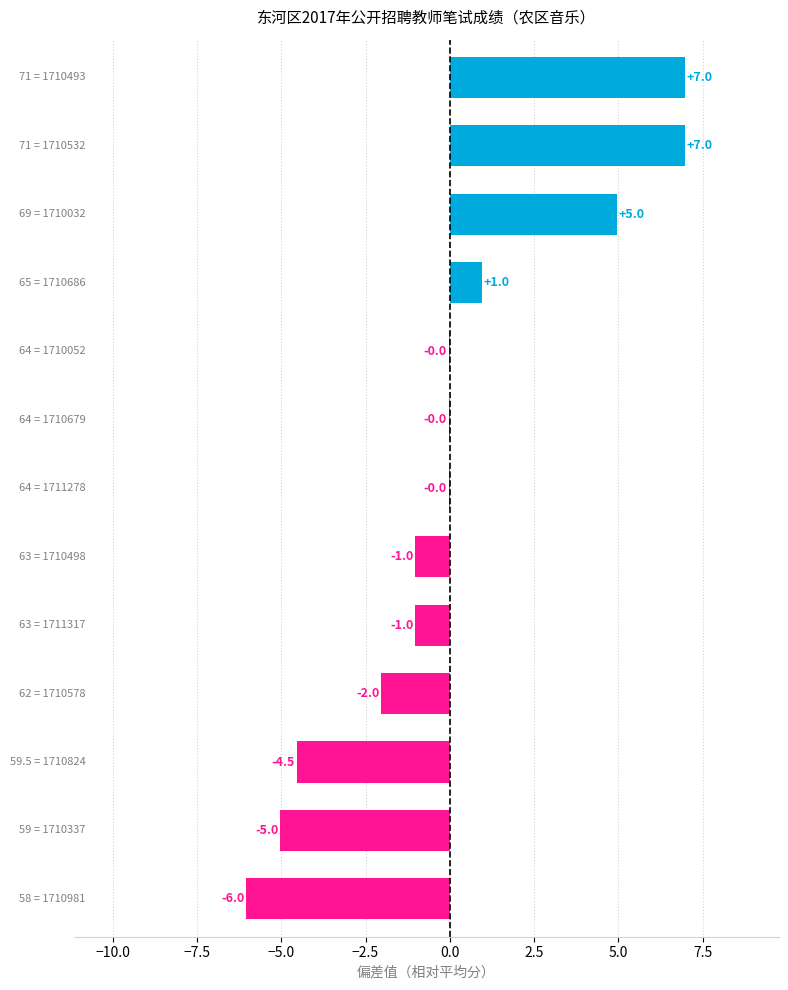

How many values are above zero?

4